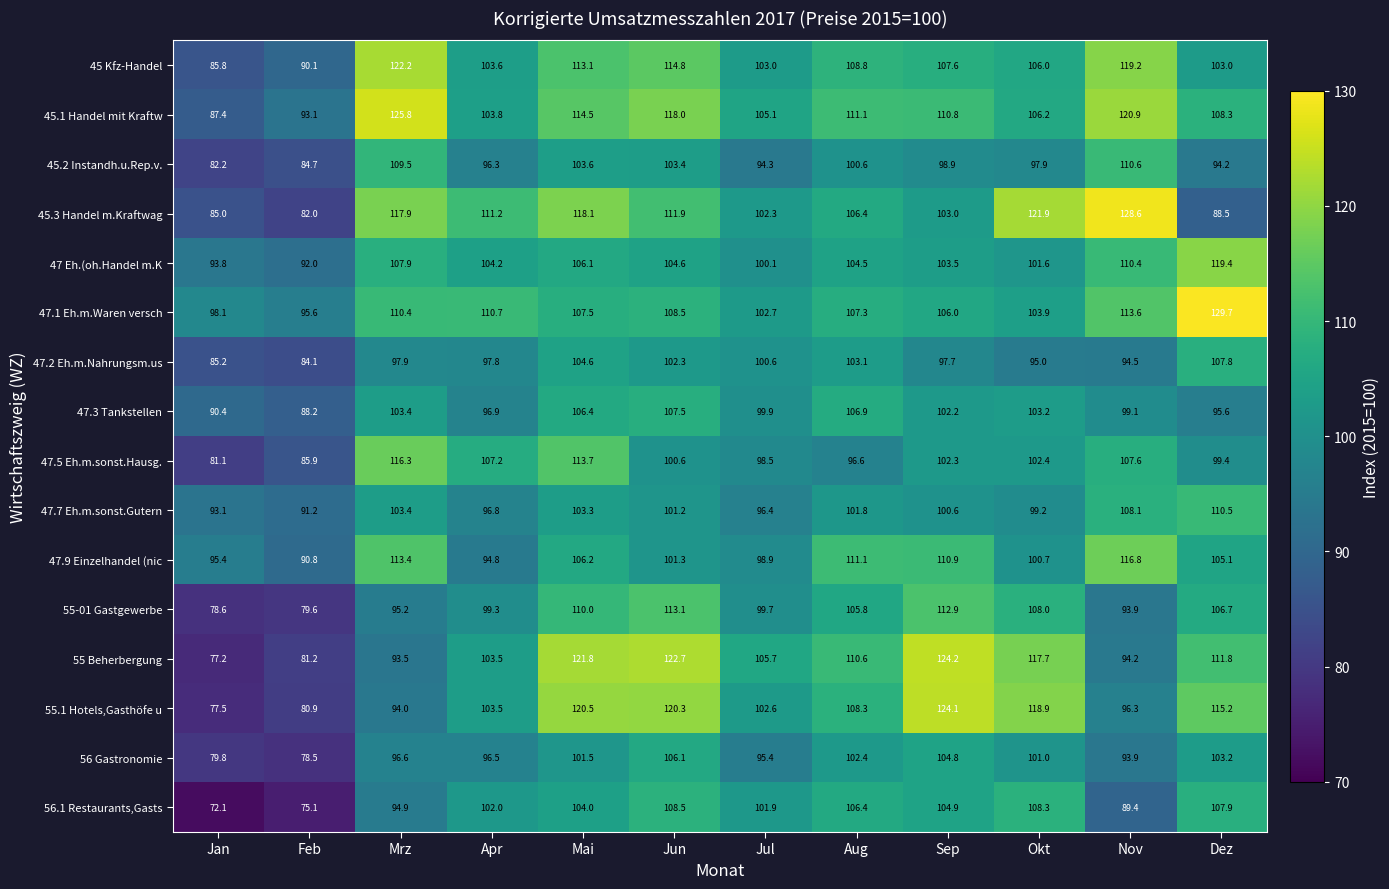

What is the maximum value shown in the chart?

129.7